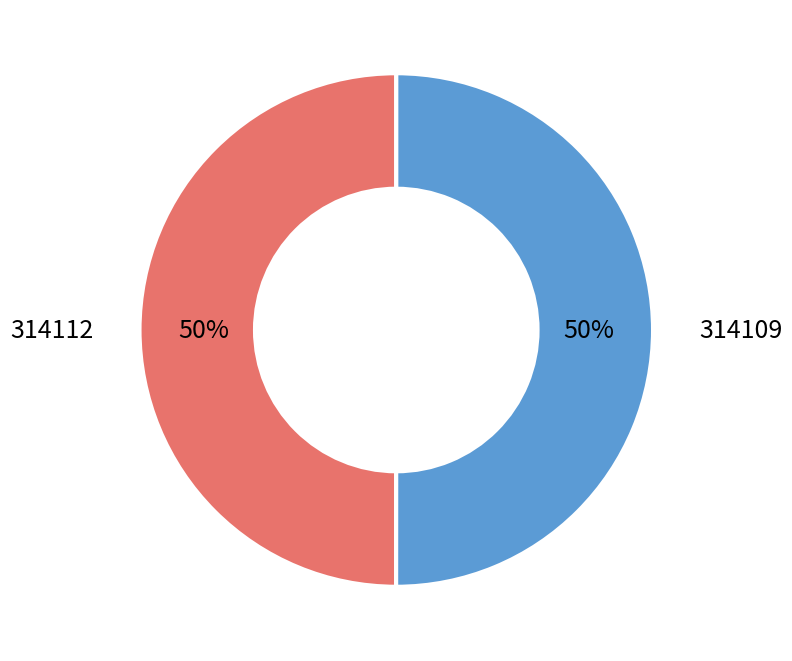

To the nearest percent, what is the combined percentage of 314112 and 314109?

100%